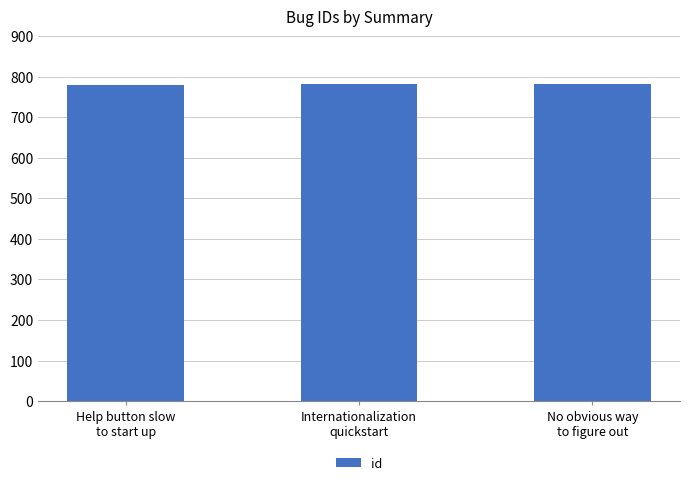

Does the chart contain stacked bars?

No